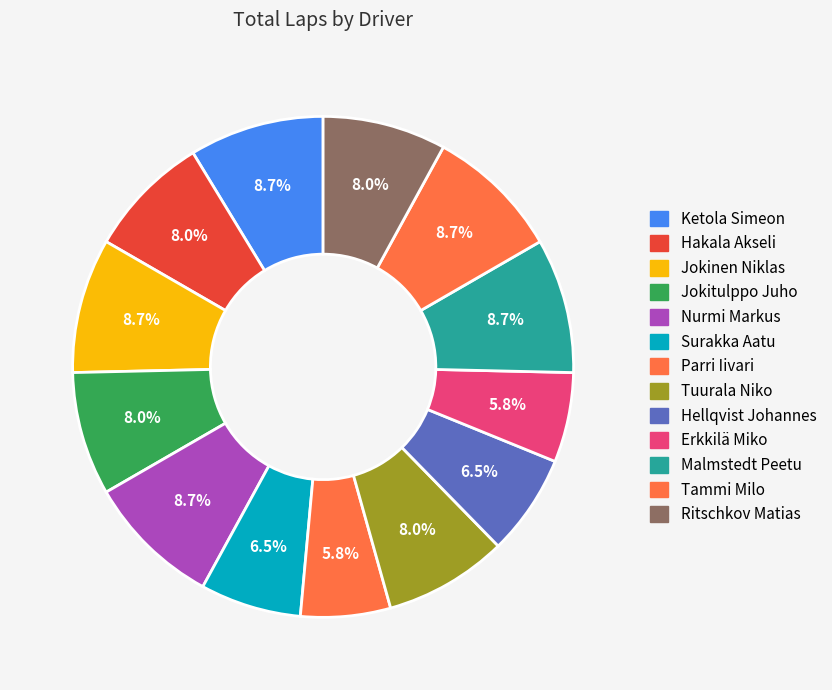

True or false: Ritschkov Matias accounts for 13% of the total.

False